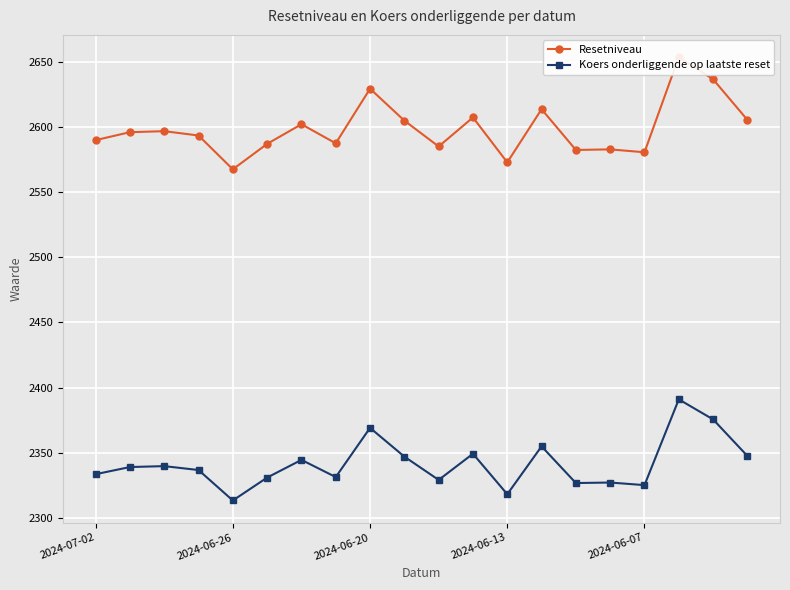

What is the greatest value displayed?

2653.9